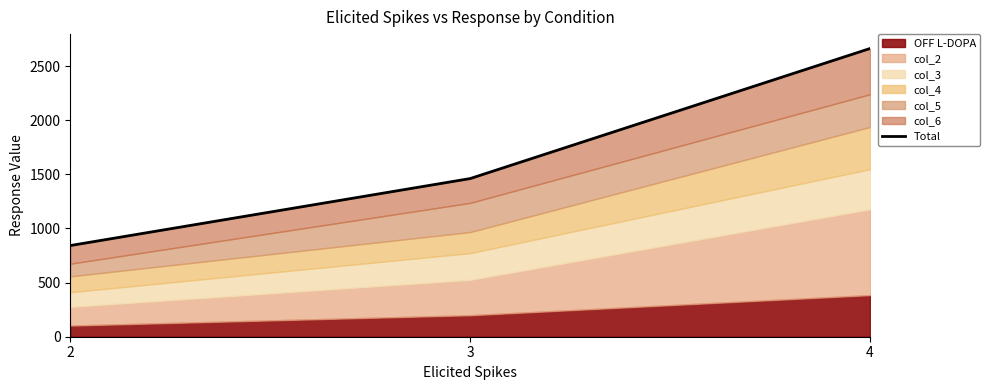

True or false: the data shows 842.2 at 2.

True